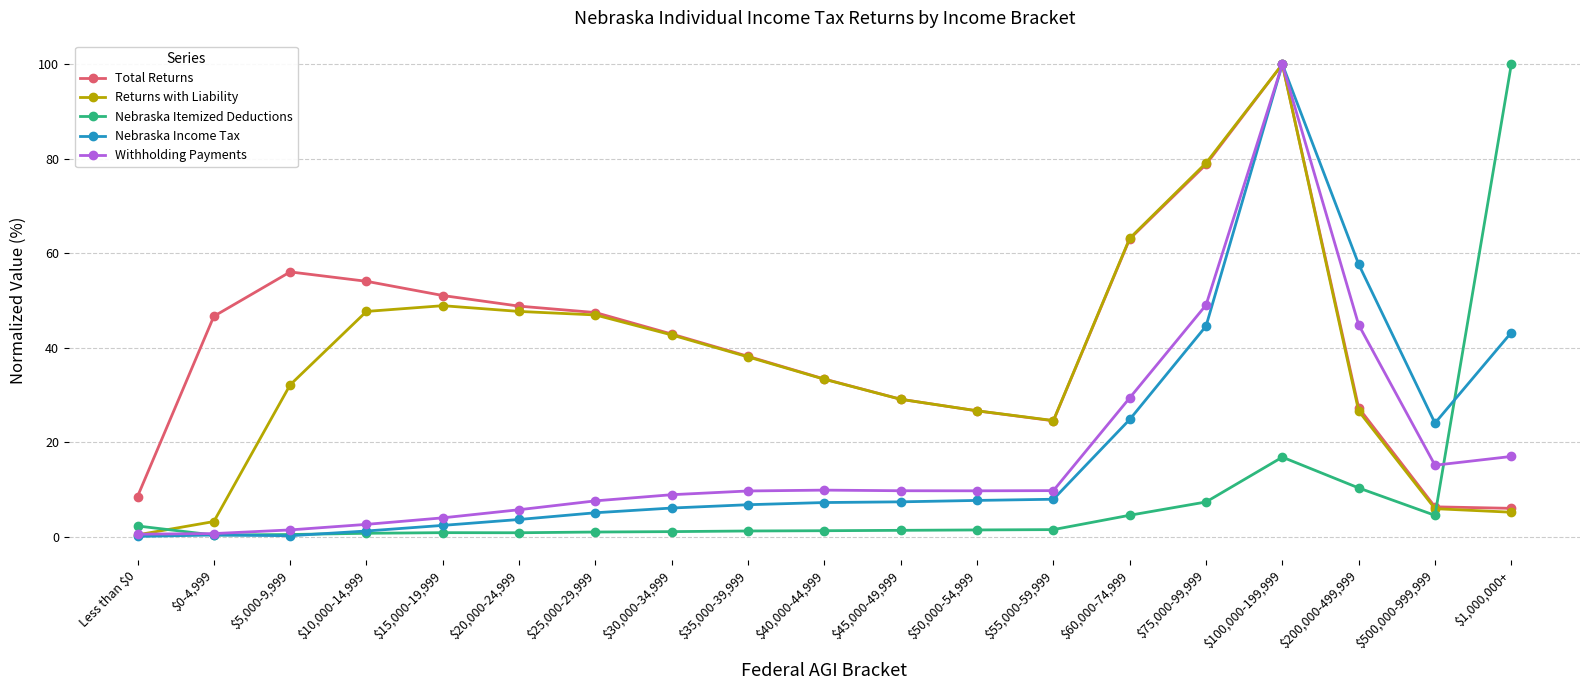

What are all the series names shown in the legend?

Total Returns, Returns with Liability, Nebraska Itemized Deductions, Nebraska Income Tax, Withholding Payments